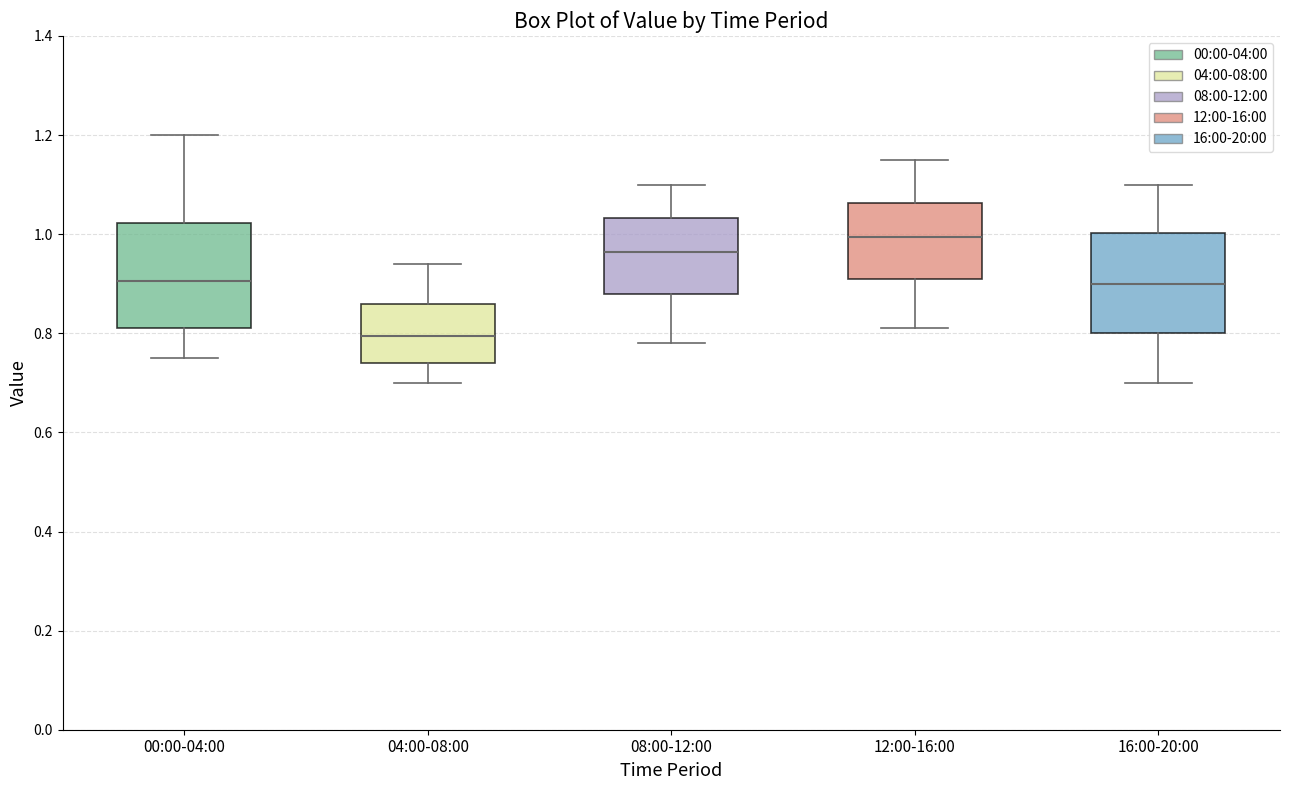

Which box has the lowest median line?

04:00-08:00